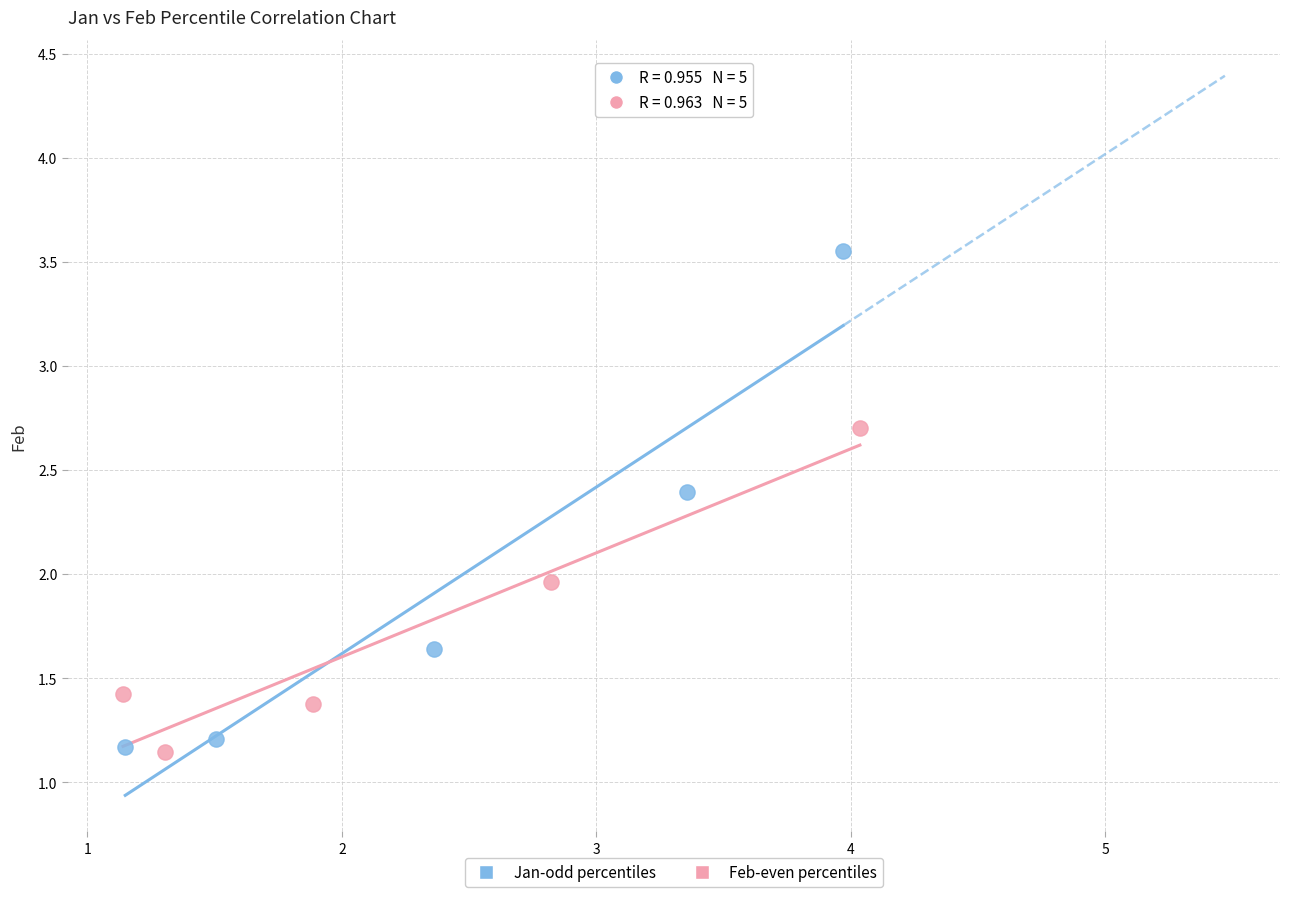

Which series contains the highest Y value?

Jan-odd percentiles